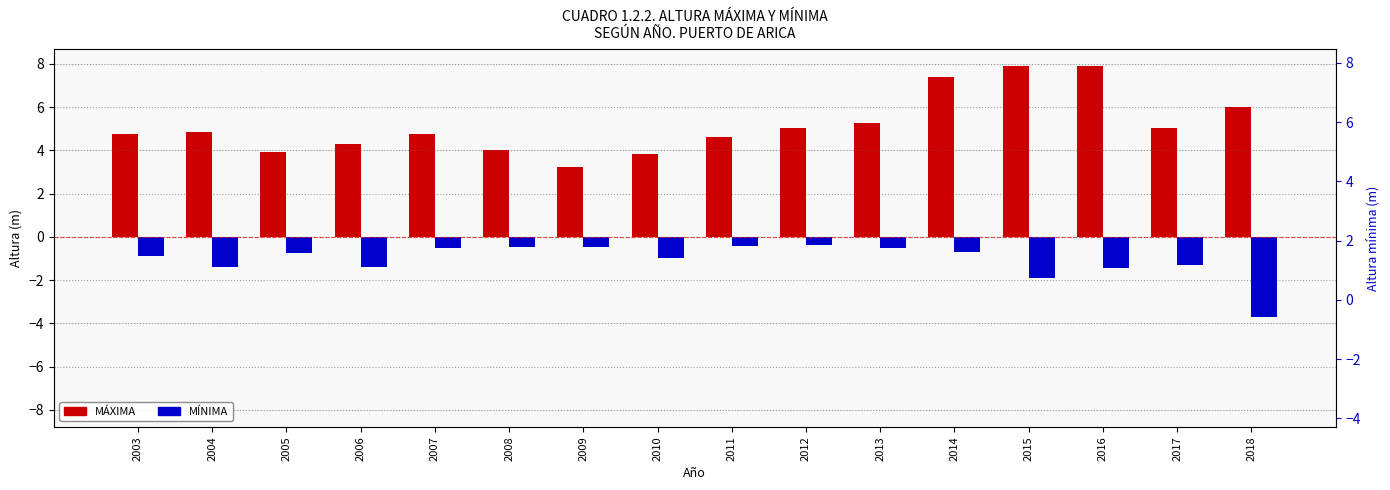

Rank the series by their maximum value, from highest to lowest.

MÁXIMA, MÍNIMA